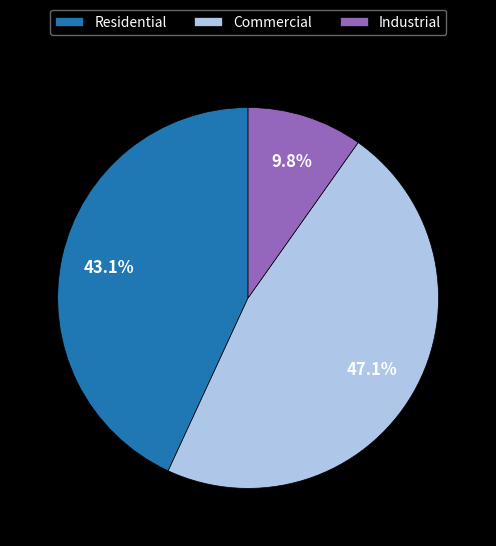

How much of the chart is everything except Residential?

56.9%